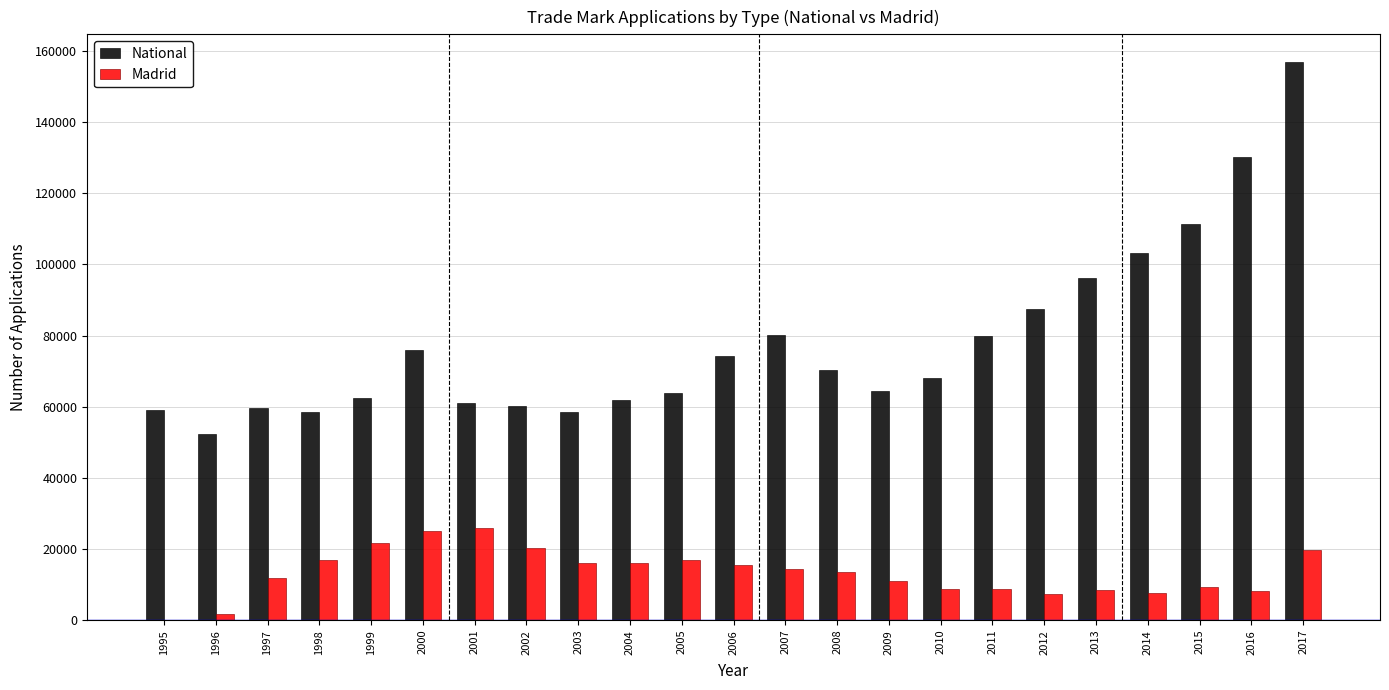

At which category is the sum across all series the highest?

2017